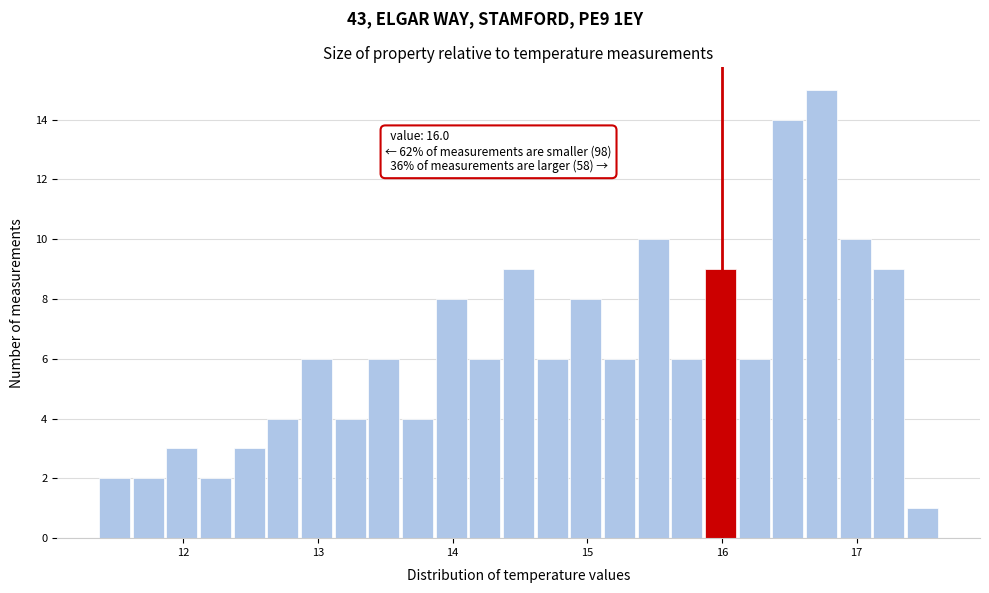

Around what value on the x-axis is the tallest bar? Give the approximate position of its centre, as read against the axis.

16.7